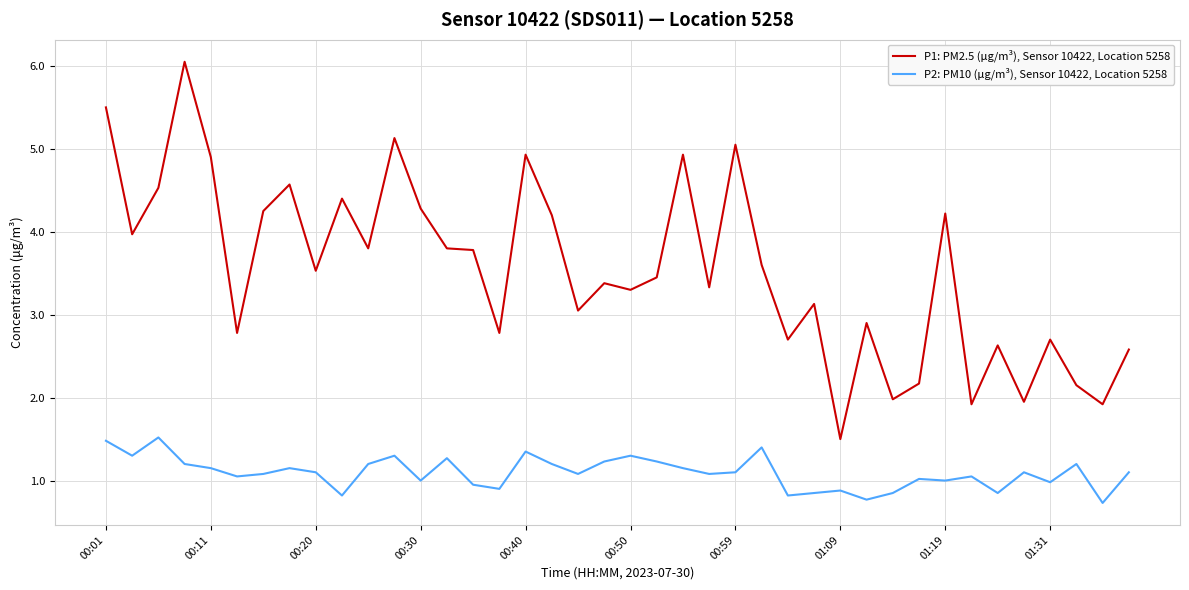

What is the minimum value shown in the chart?

0.7